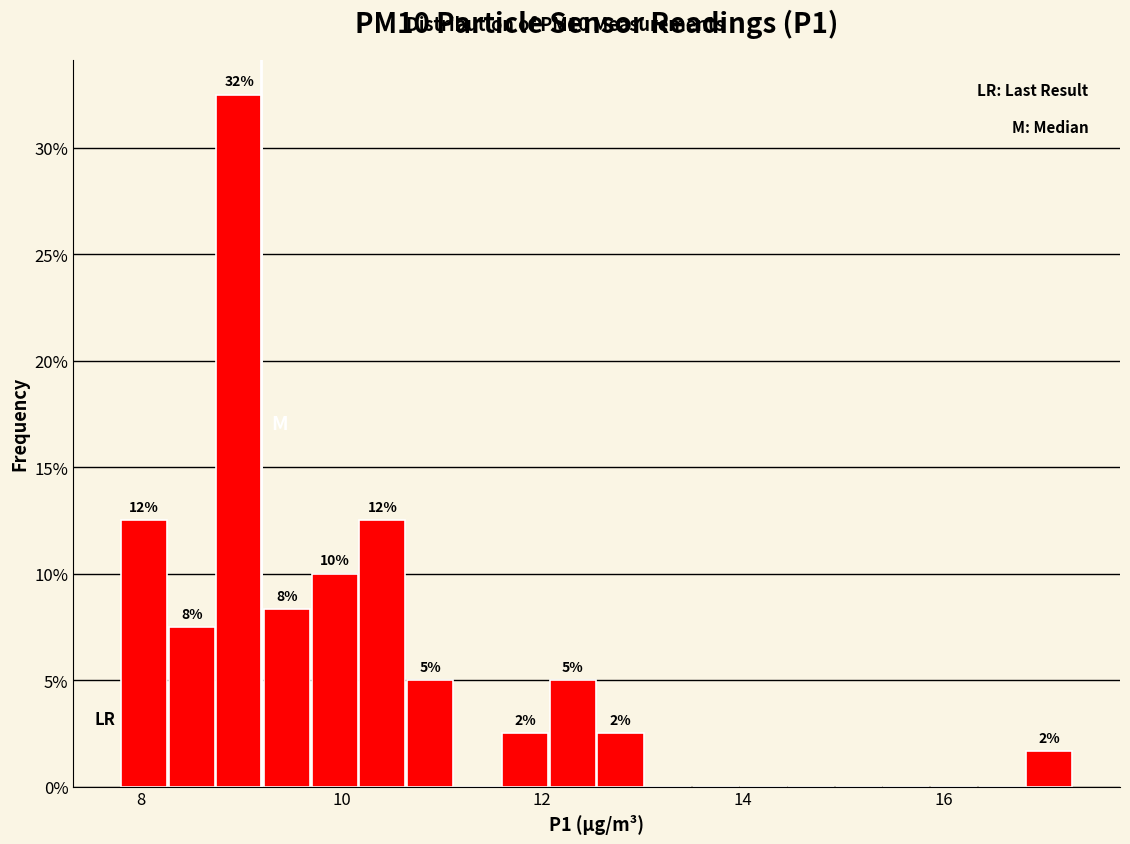

Read against the x-axis, roughly where is the centre of the tallest bar?

9.0